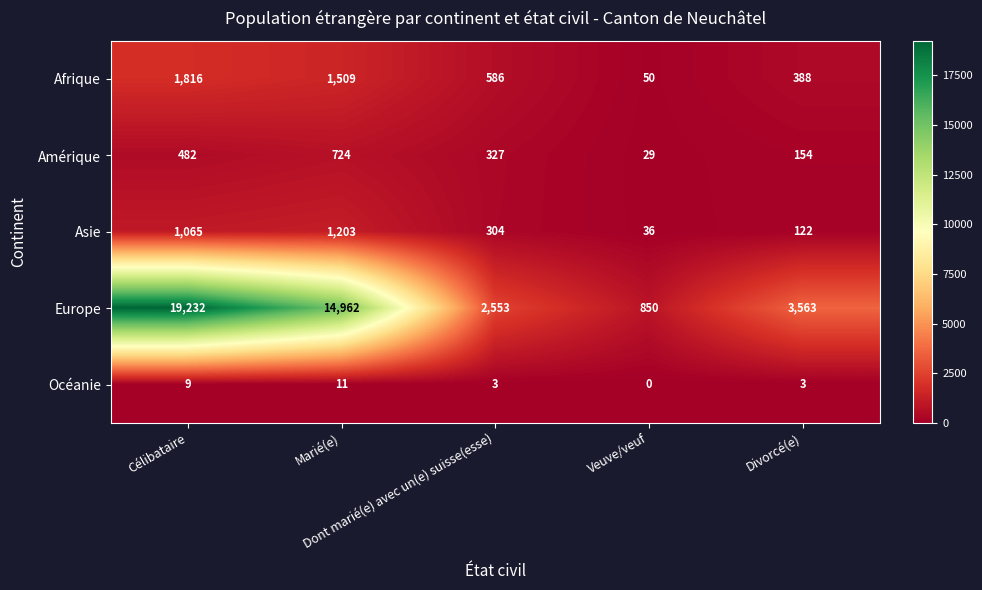

What is the greatest value displayed?

19232